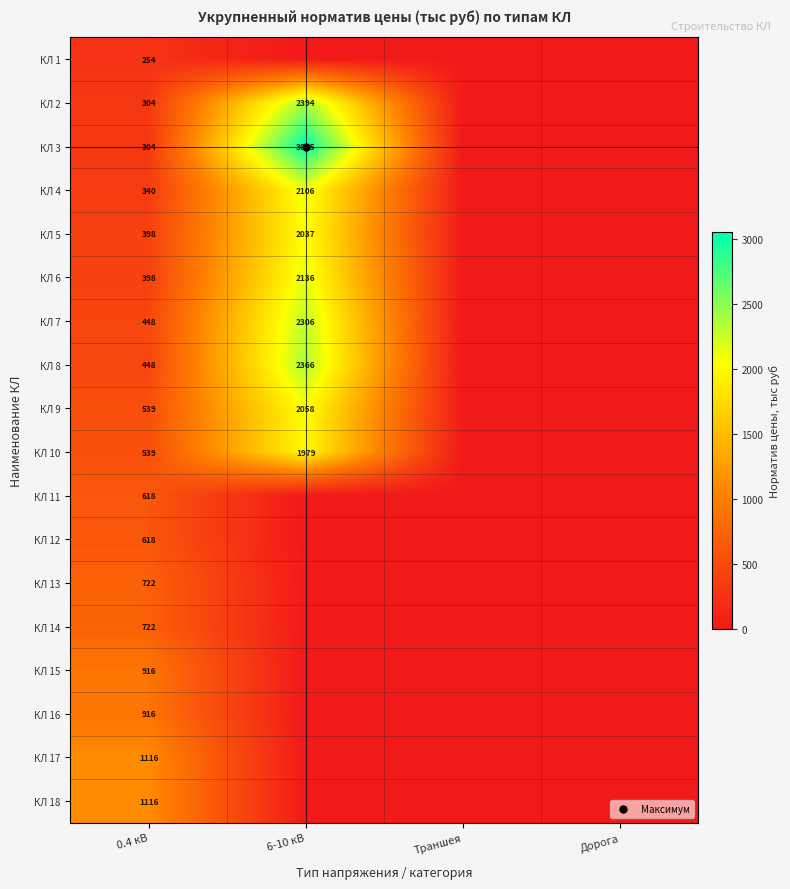

What is the sum of the КЛ 9 values at Траншея and 0.4 кВ?

539